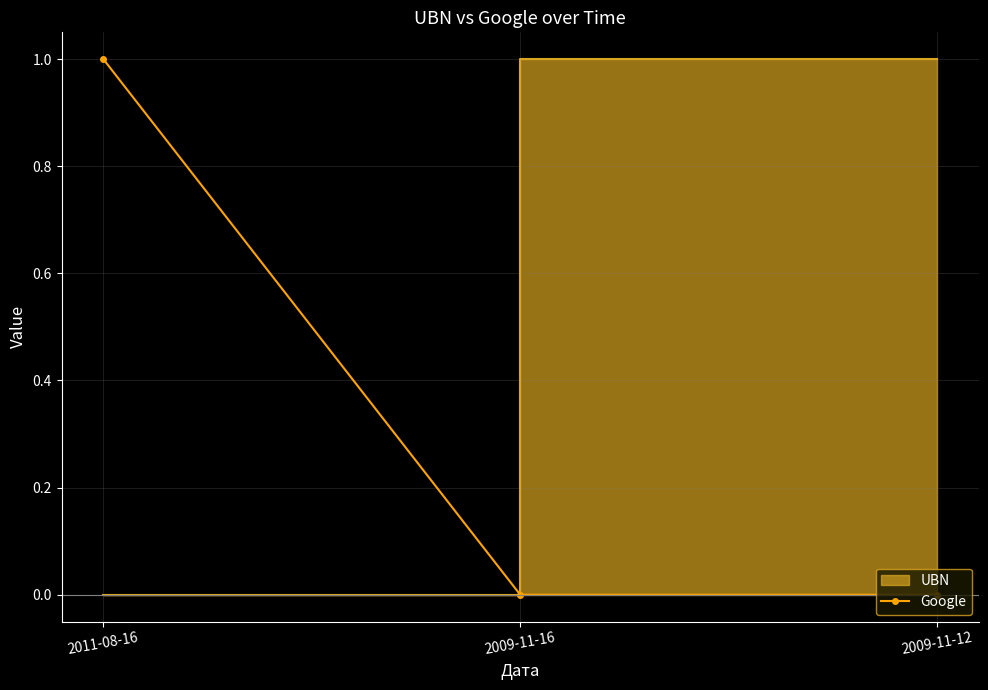

Is it true that UBN equals 0 at 2009-11-16?

False